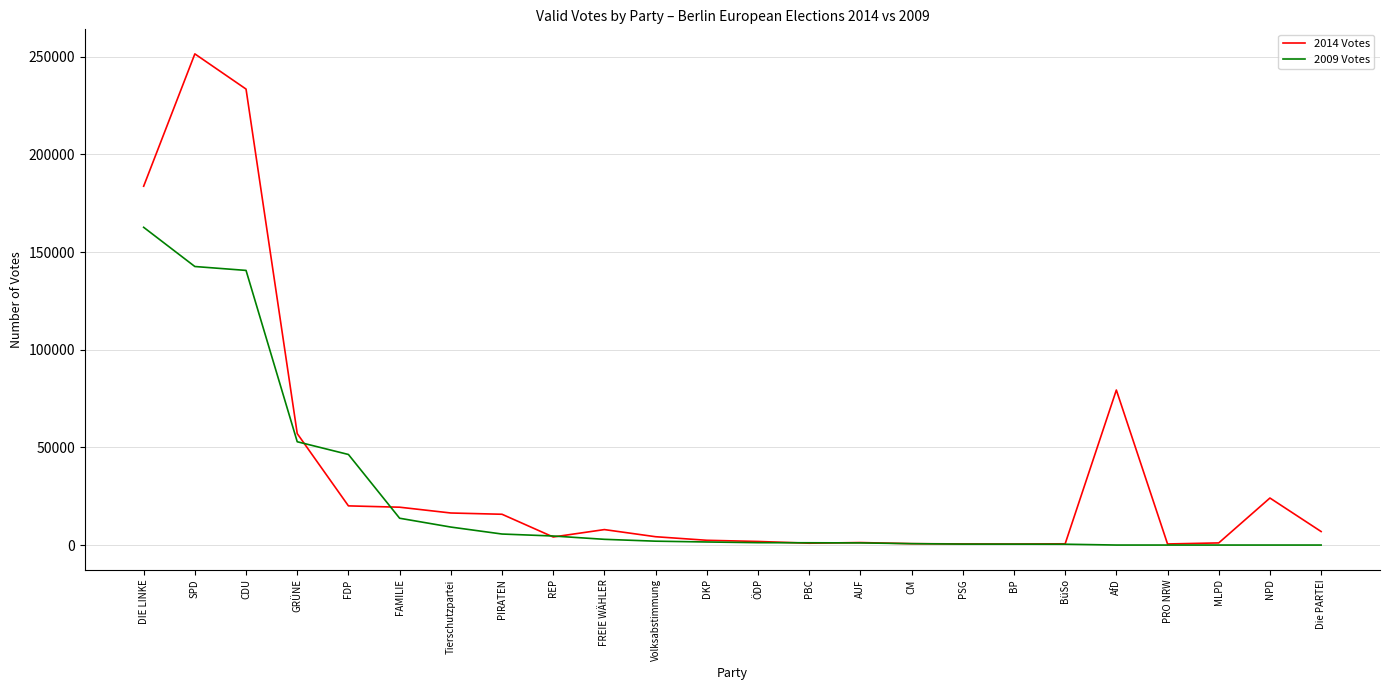

The 2009 Votes series shows -102000 at AfD. True or false?

False